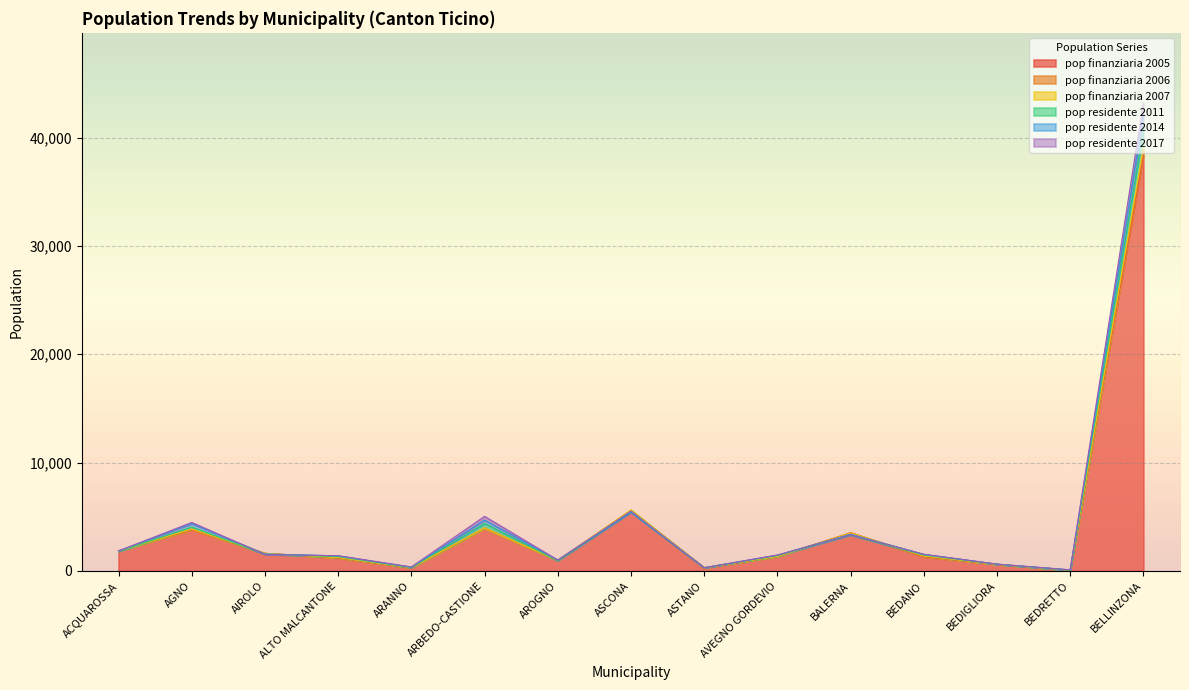

How many values in the pop finanziaria 2005 series are below 1348?

7